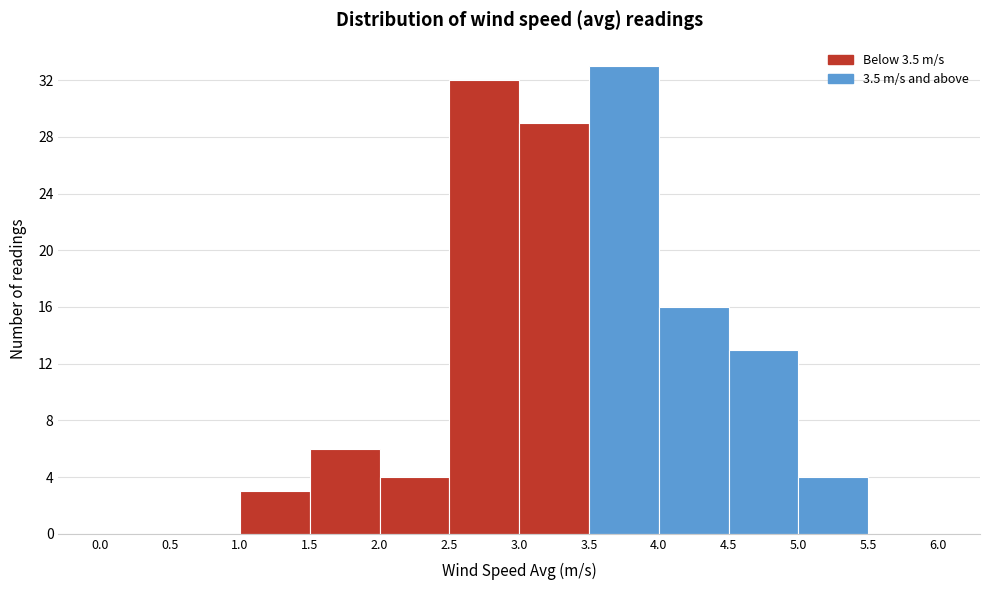

Reading left to right, transcribe this chart: for each bar, give the range it covers on the x-axis and its height. The values are not printed on the chart, so give them approximately, as read against the axis.

0.0 to 0.5: 0
0.5 to 1.0: 0
1.0 to 1.5: 3
1.5 to 2.0: 6
2.0 to 2.5: 4
2.5 to 3.0: 32
3.0 to 3.5: 29
3.5 to 4.0: 33
4.0 to 4.5: 16
4.5 to 5.0: 13
5.0 to 5.5: 4
5.5 to 6.0: 0